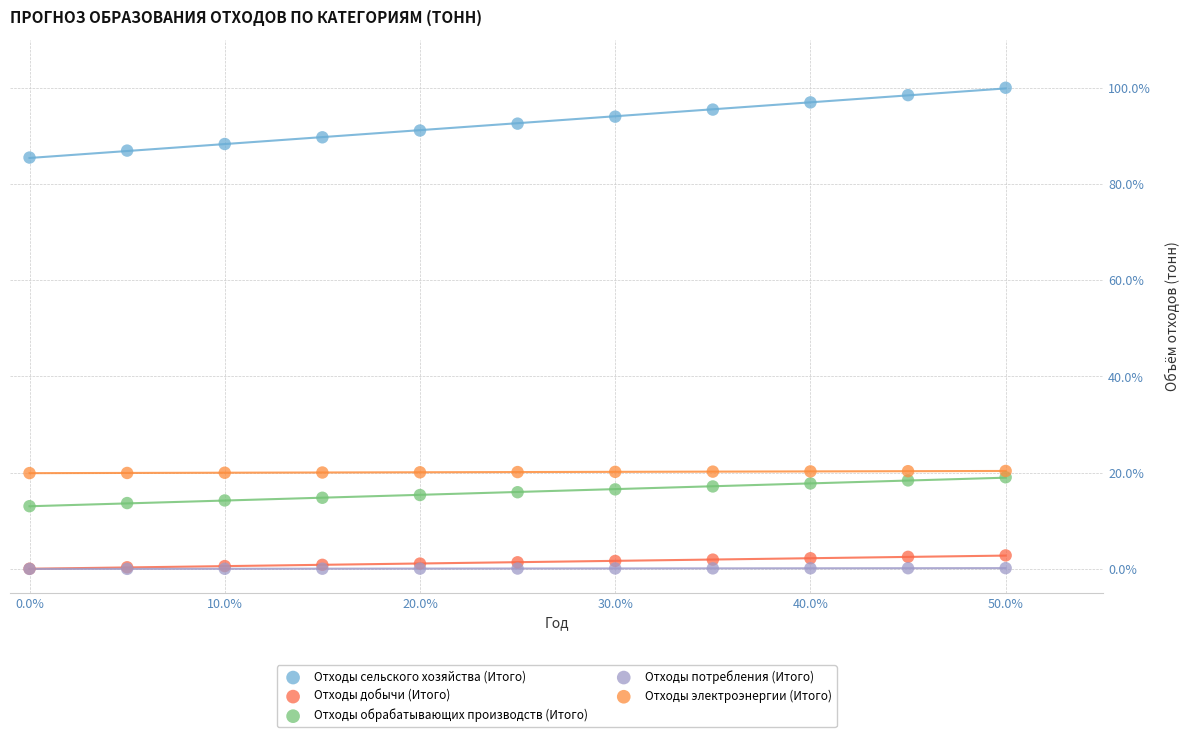

What are all the series names shown in the legend?

Отходы сельского хозяйства (Итого), Отходы добычи (Итого), Отходы обрабатывающих производств (Итого), Отходы потребления (Итого), Отходы электроэнергии (Итого)